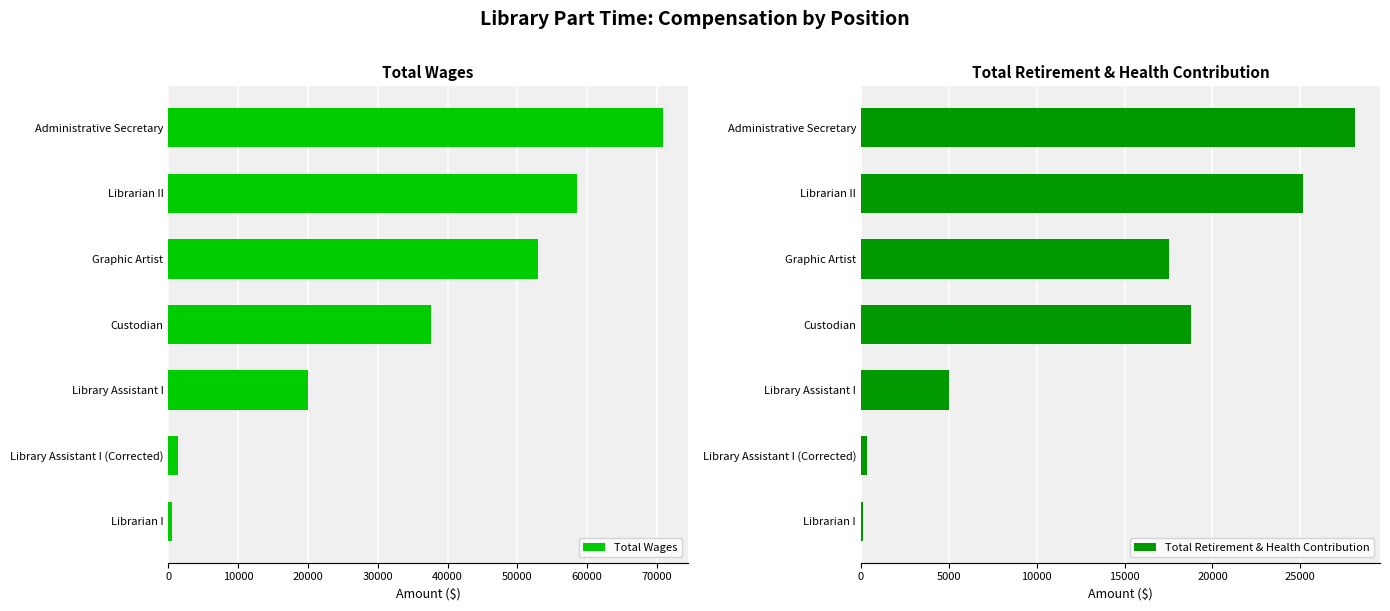

What is the average value of the Total Wages series?

34577